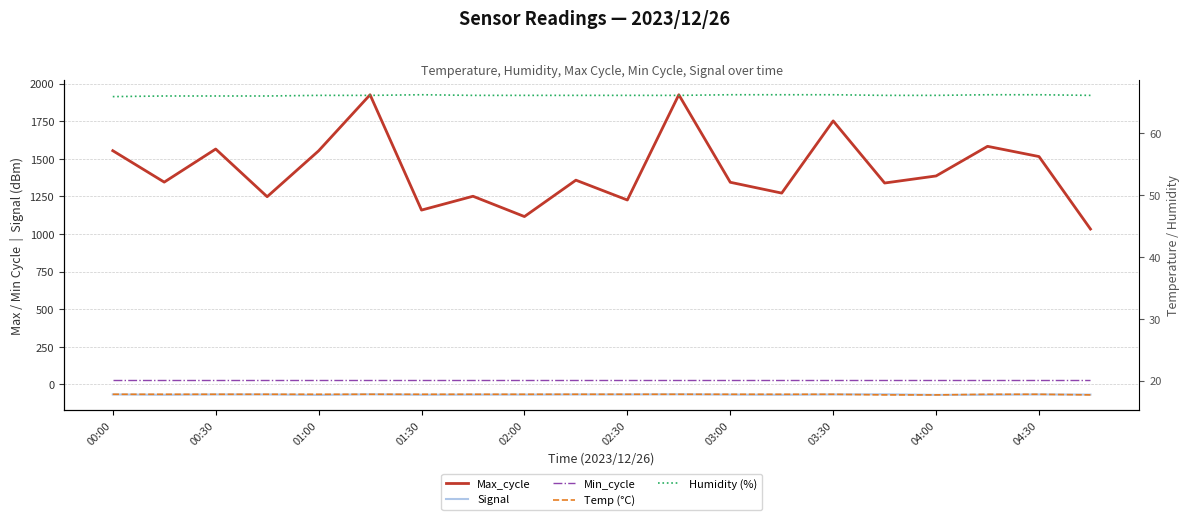

What is the difference between the maximum and minimum values in the Signal series?

4.0